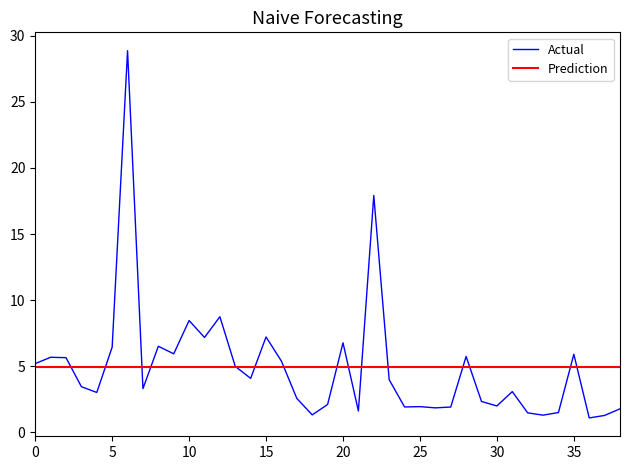

What is the value of the 4th point from the left?

3.5